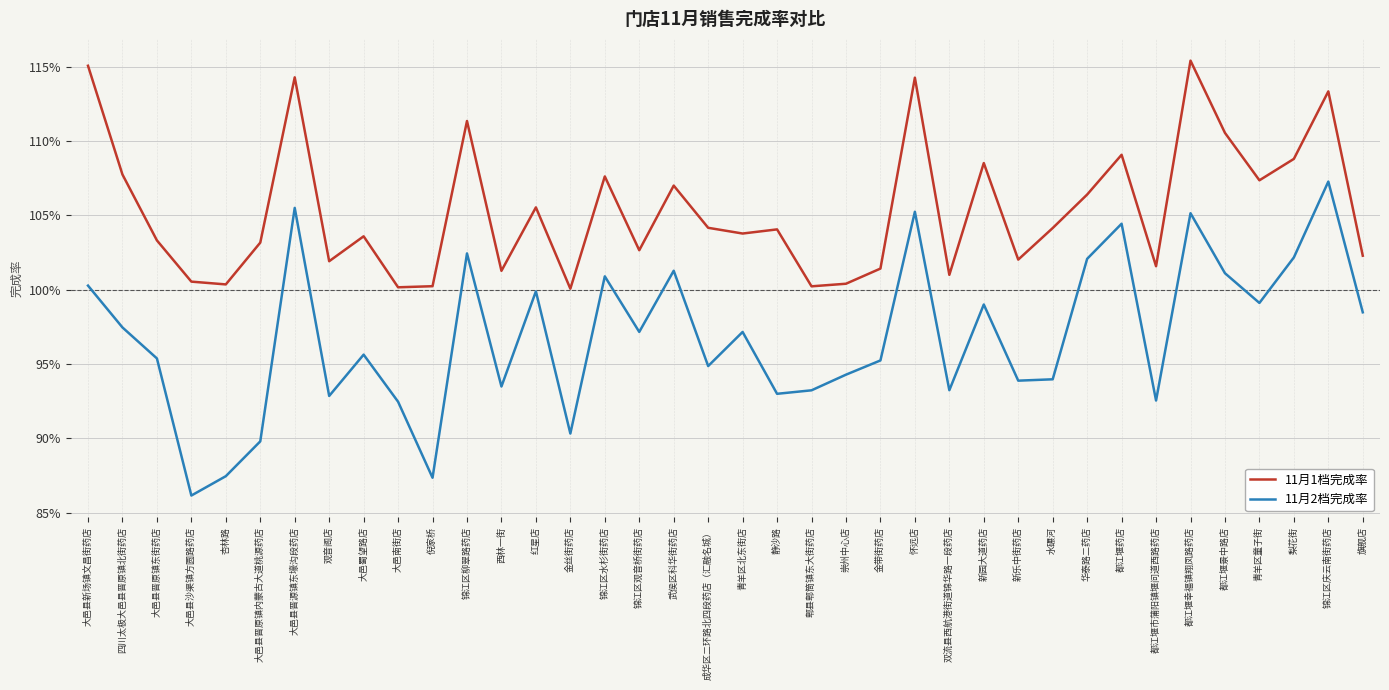

At which label does 11月2档完成率 reach its peak?

锦江区庆云南街药店